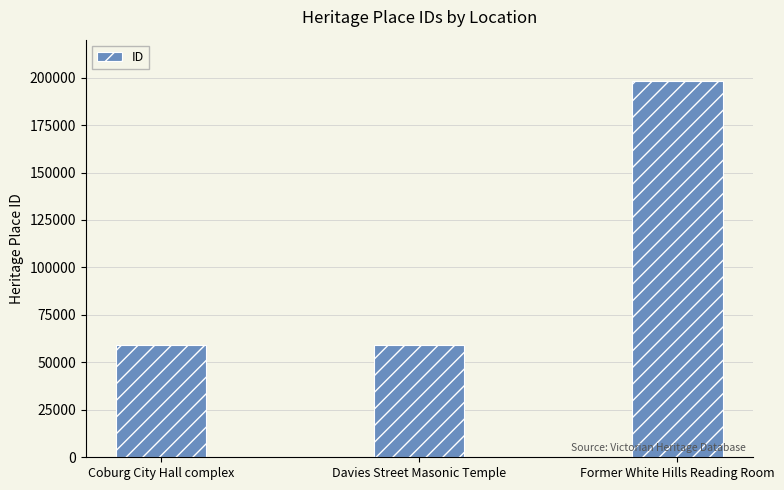

What position from the left is Coburg City Hall complex?

1